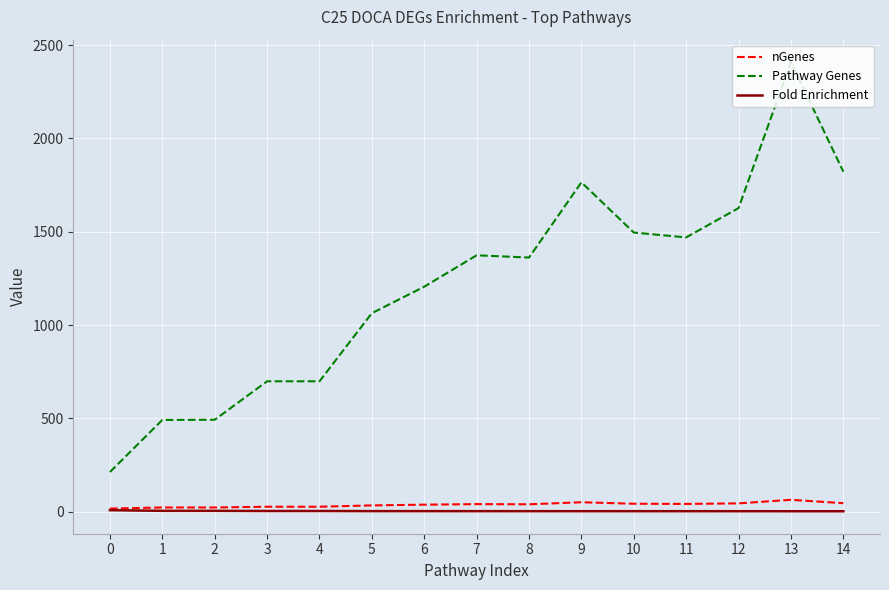

The value of Pathway Genes at 7 is 2107.4. True or false?

False